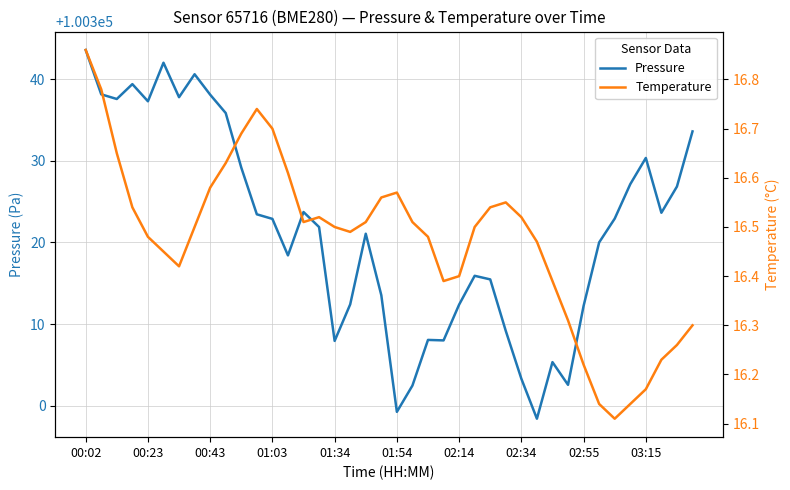

True or false: Temperature has more than 1 points higher than both neighbors.

True